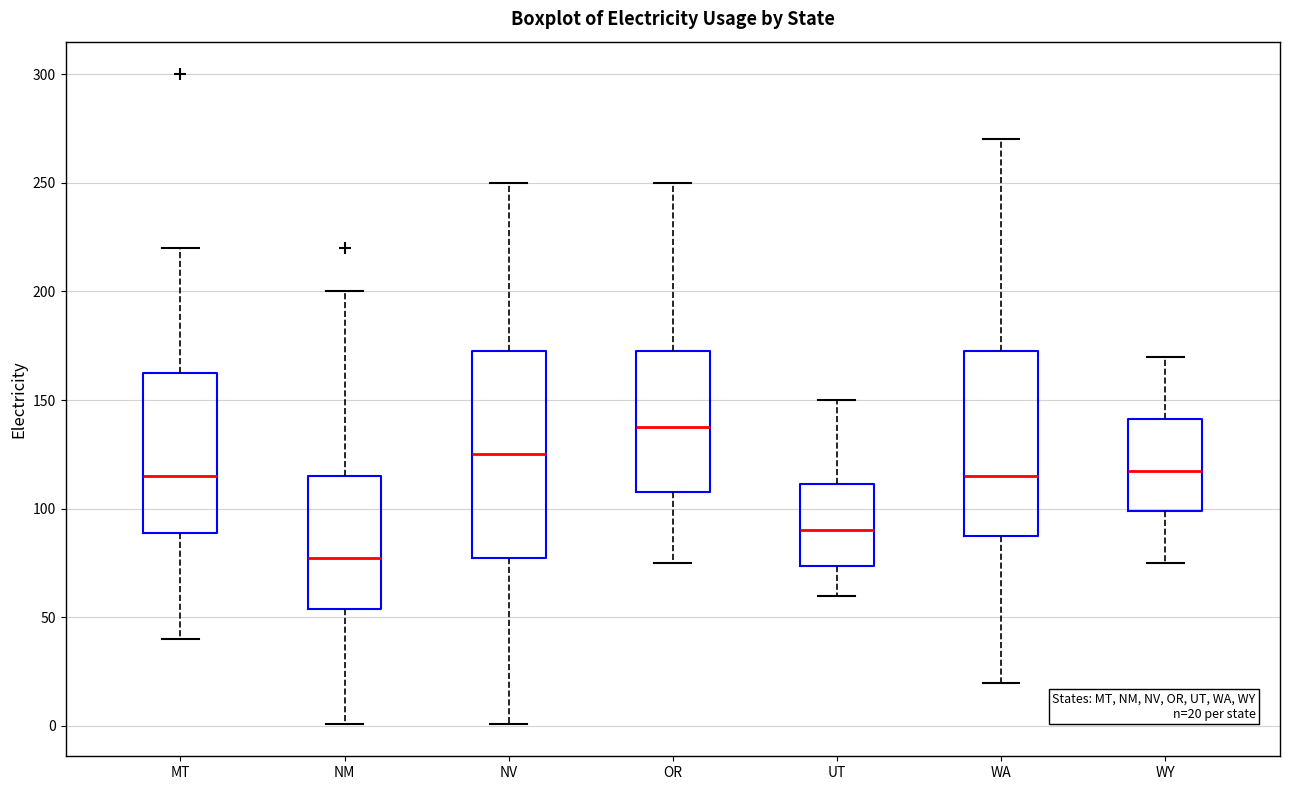

Which box is the tallest, from its lower edge to its upper edge?

NV